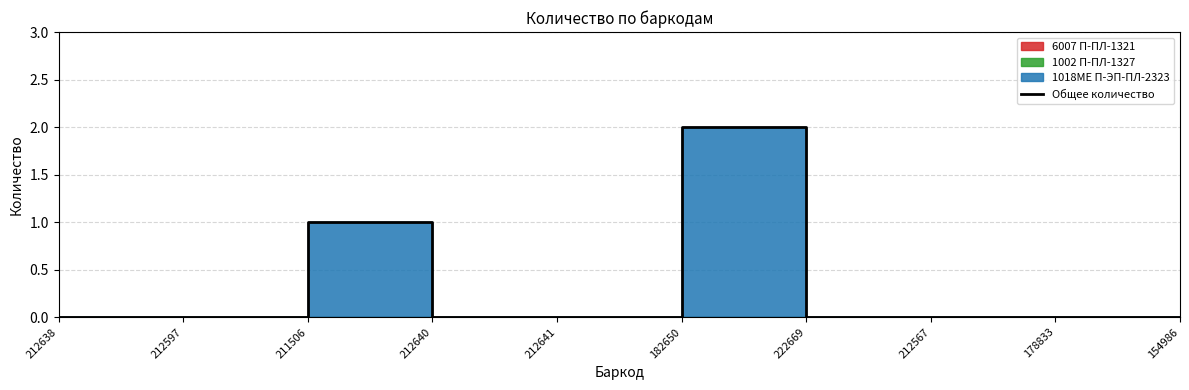

True or false: the data has more than 0 interior local peaks.

True